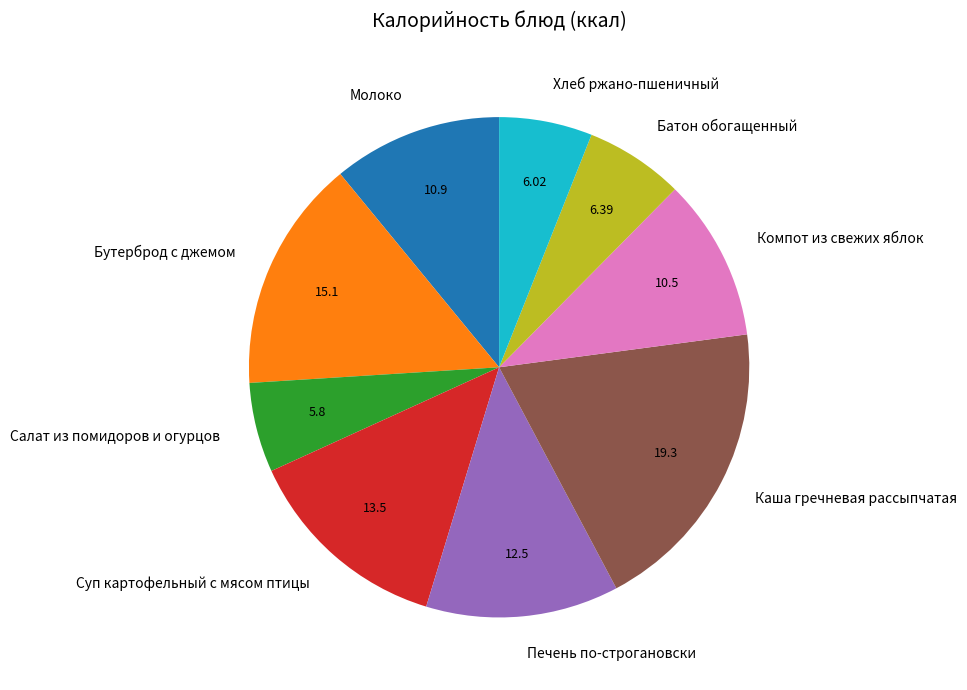

Between Молоко and Бутерброд с джемом, which is larger?

Бутерброд с джемом